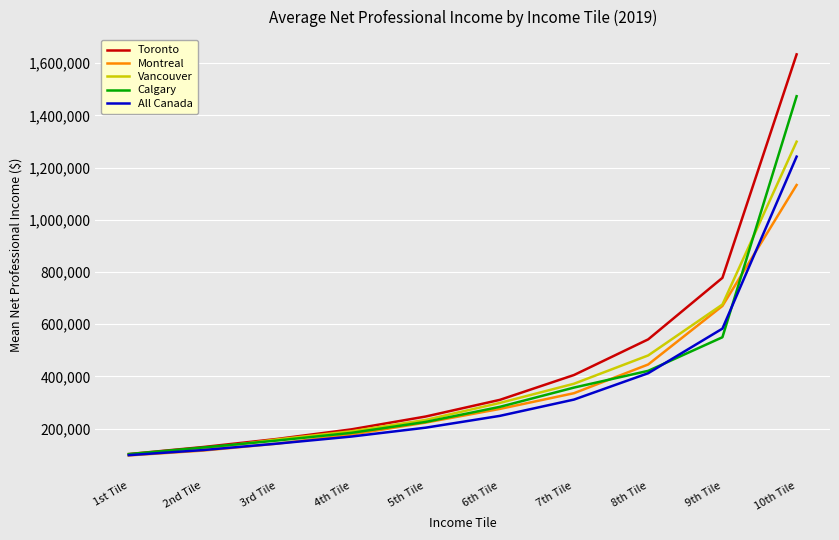

What is the approximate value of Montreal at 2nd Tile, to the nearest 50?

115750